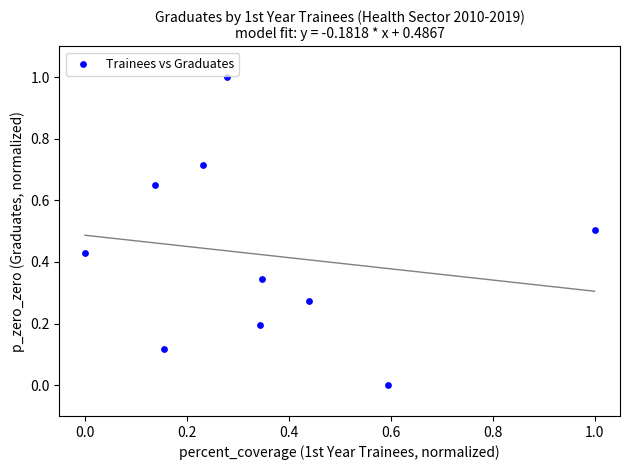

What is the range of X values (max minus min)?

1.0